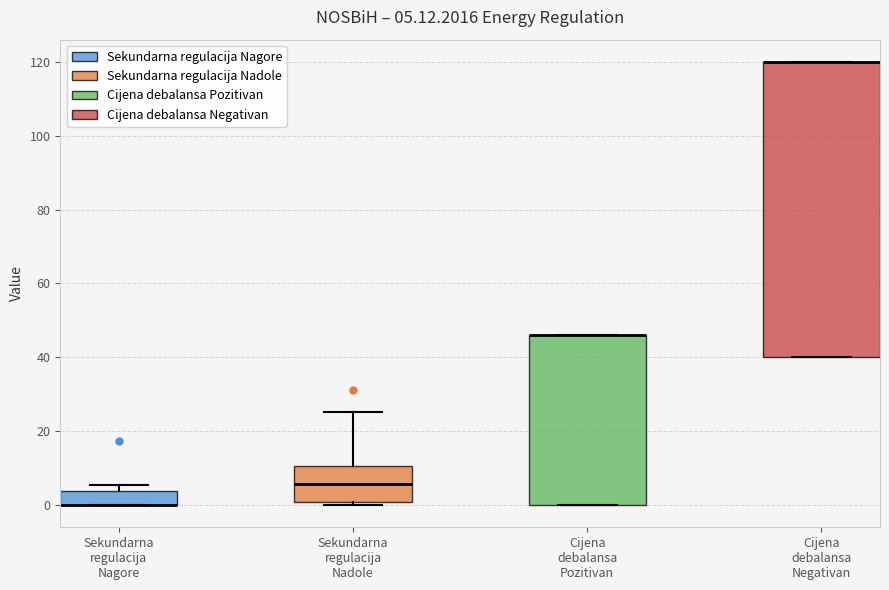

Which box is the tallest, from its lower edge to its upper edge?

Cijena debalansa Negativan